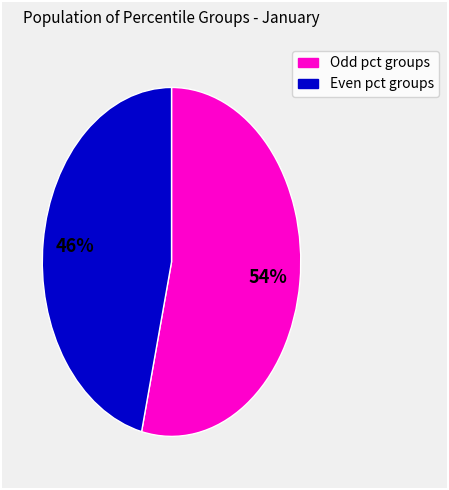

To the nearest percent, what is the average slice percentage?

50%